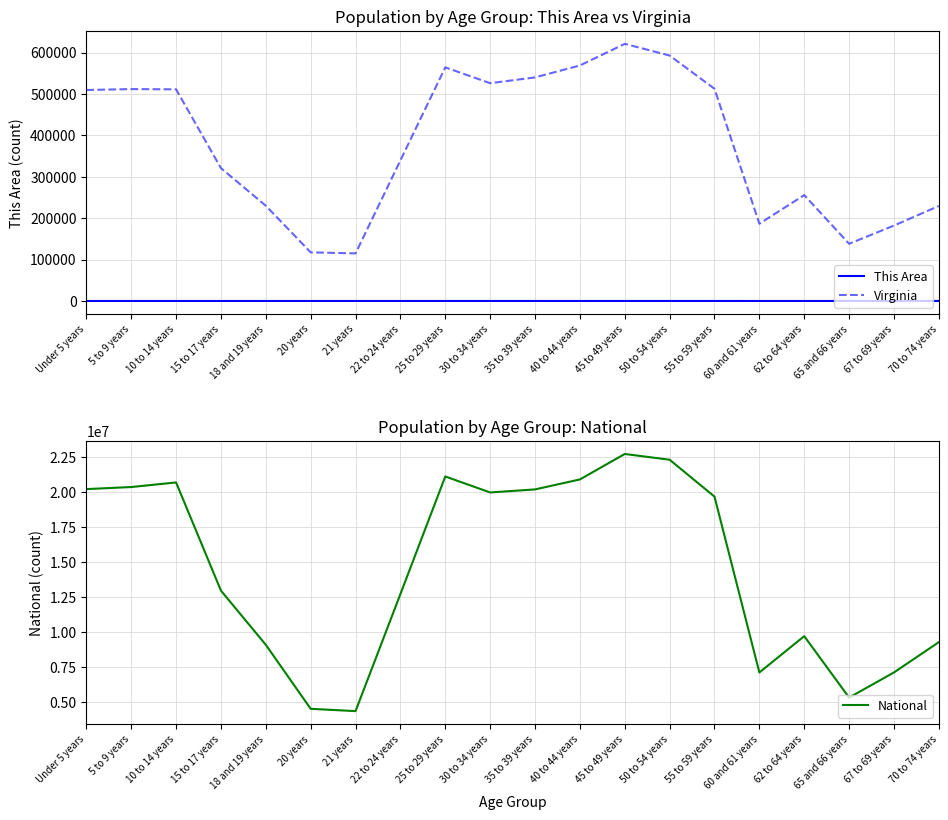

What is the value of the Virginia point at the 16th from the left?

186629